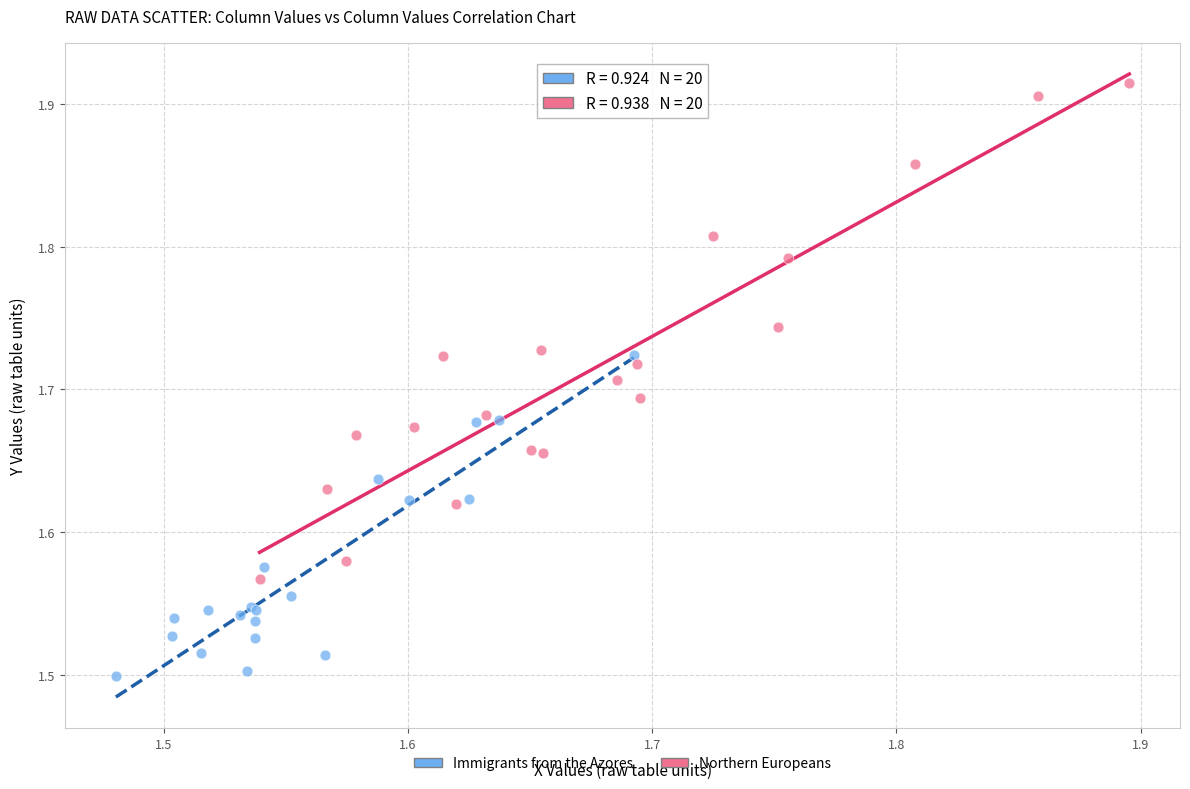

Which series contains the lowest Y value?

Immigrants from the Azores